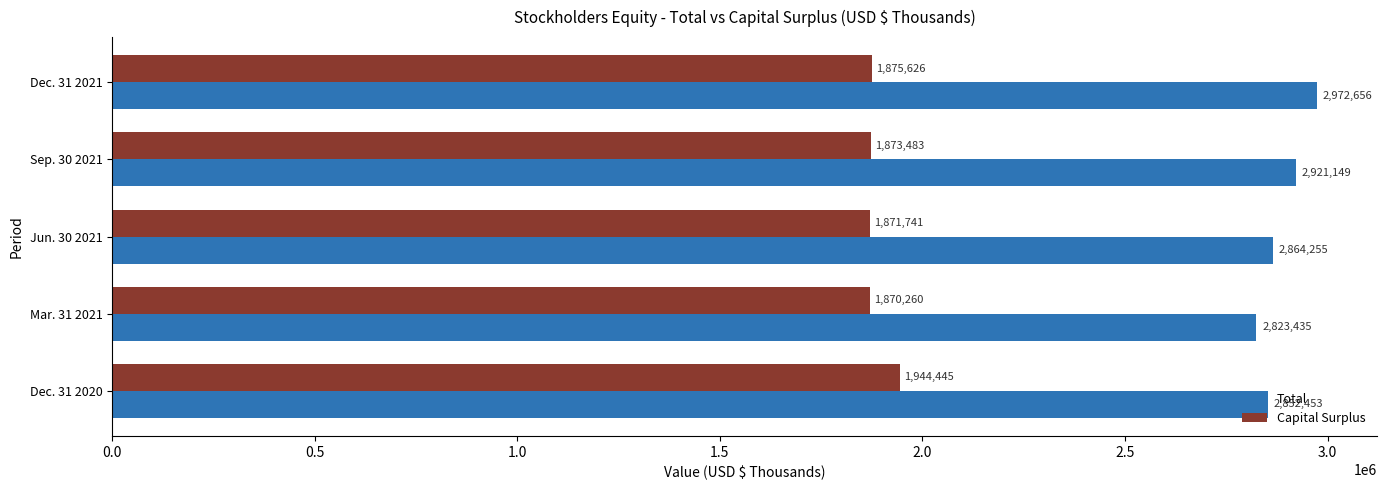

What is the difference between the second highest and second lowest values in the Capital Surplus series?

3885